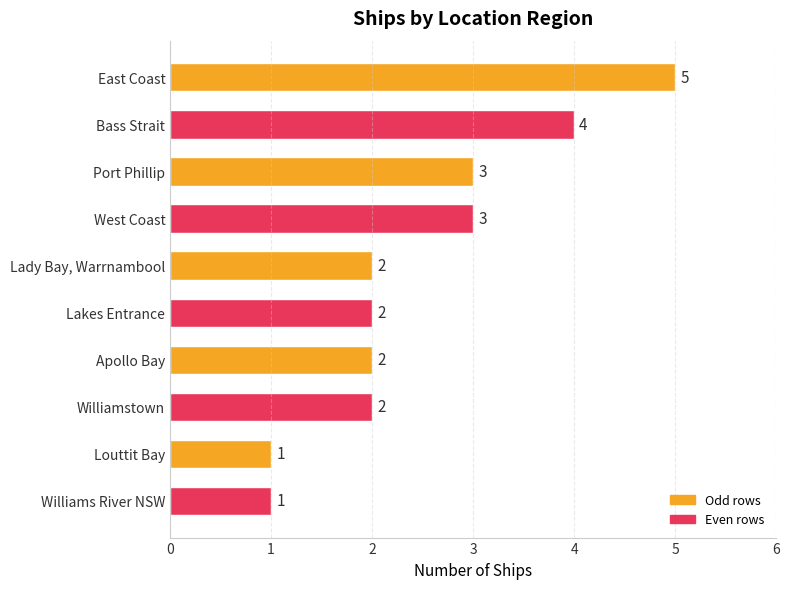

What position from the bottom is Bass Strait?

9